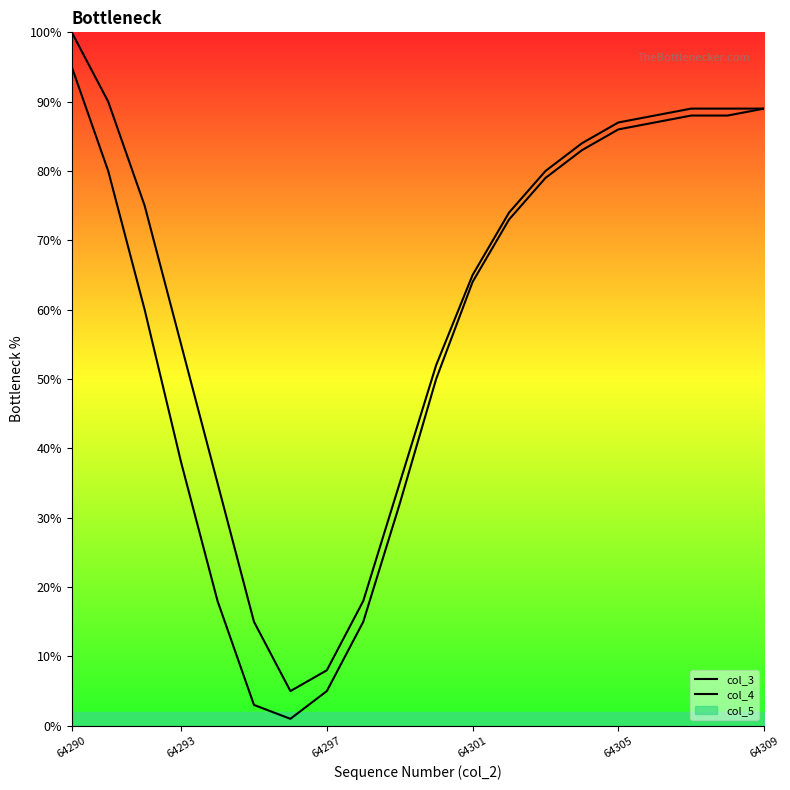

Which series has the widest spread of values?

col_3